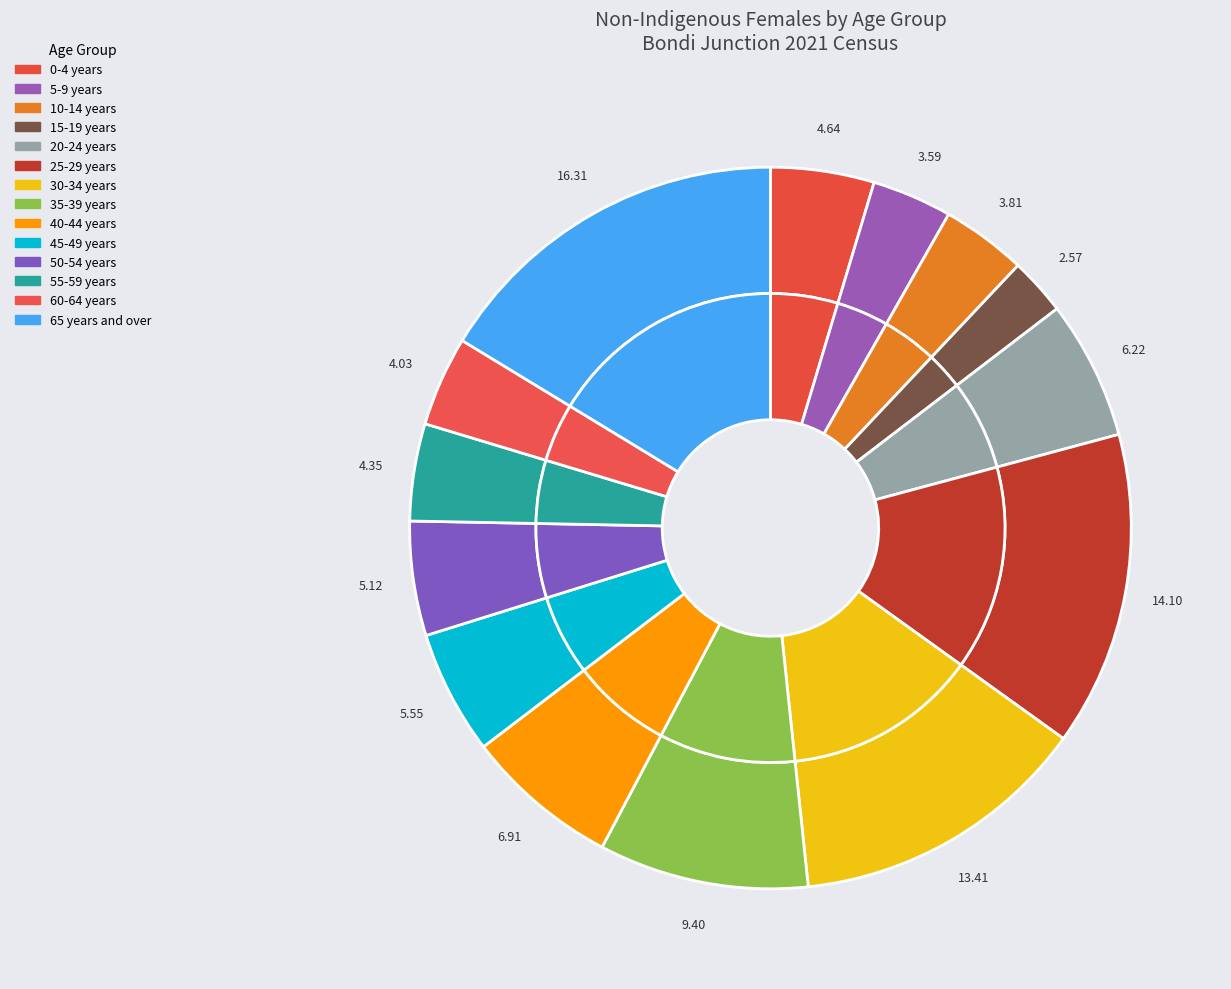

How many slices are in this pie chart?

14